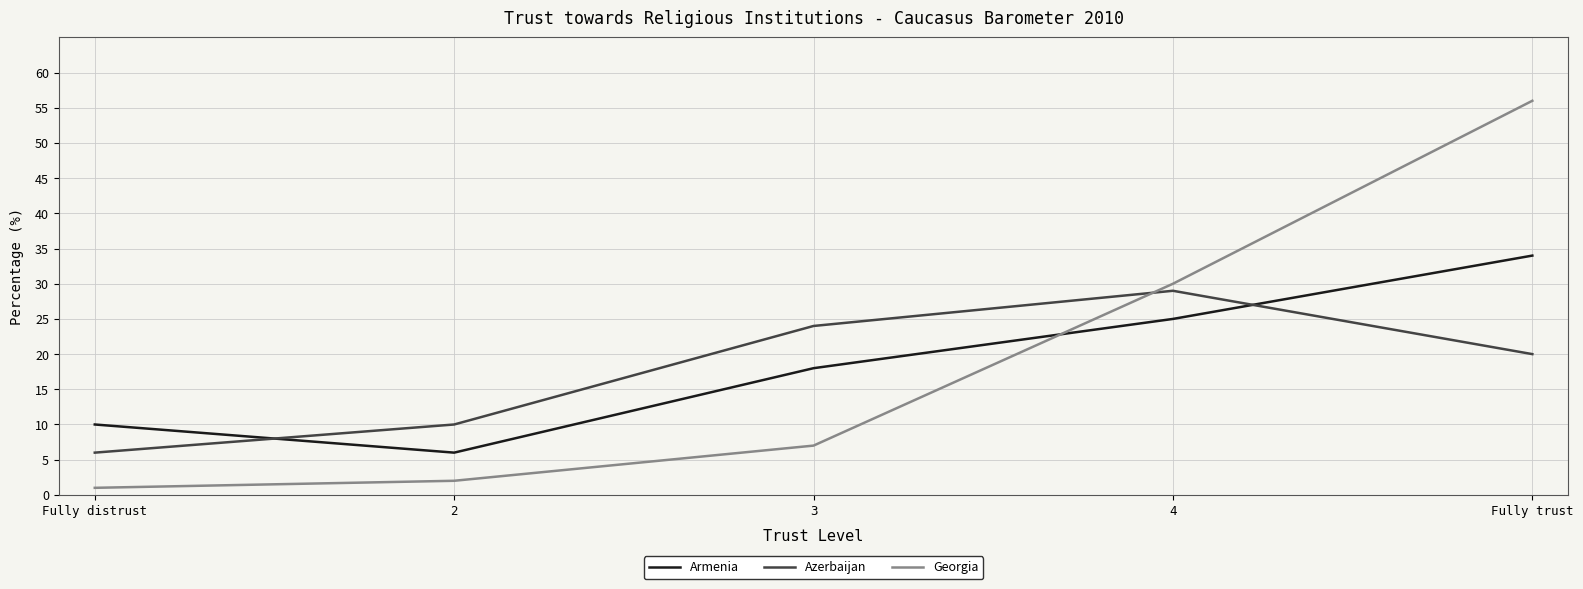

What is the difference between the second highest and second lowest values in the Azerbaijan series?

14